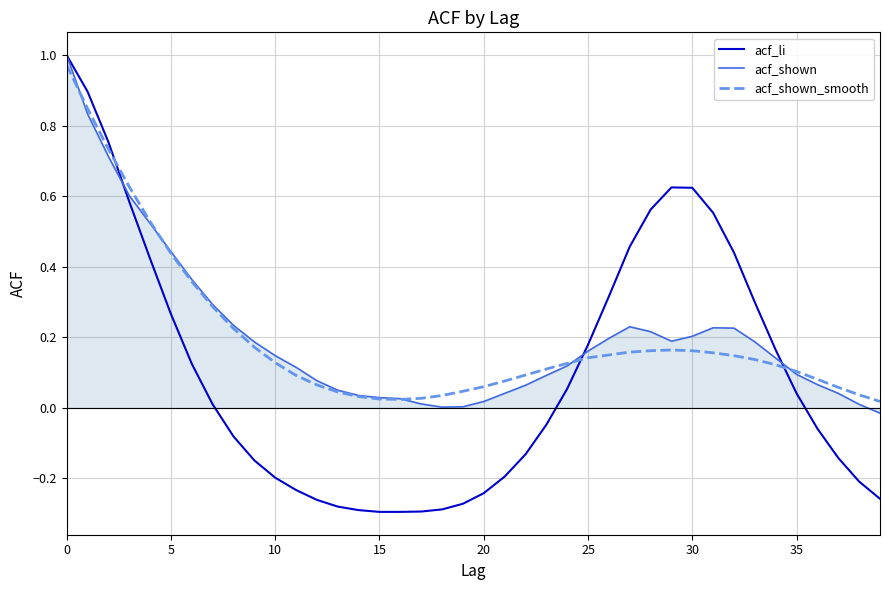

Which series has the widest spread of values?

acf_li